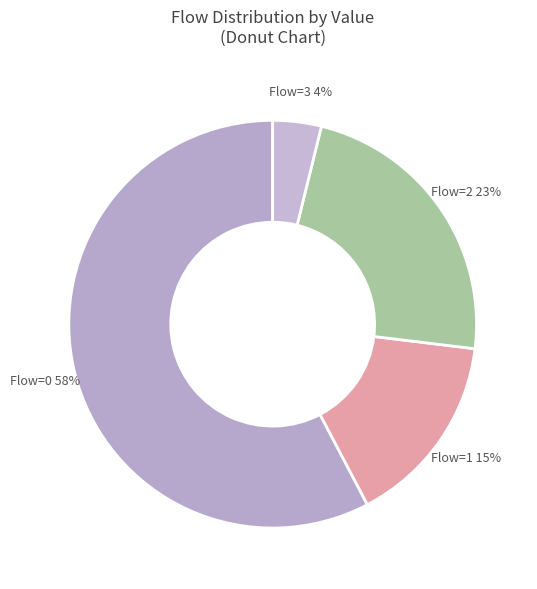

How many segments does this pie chart have?

4